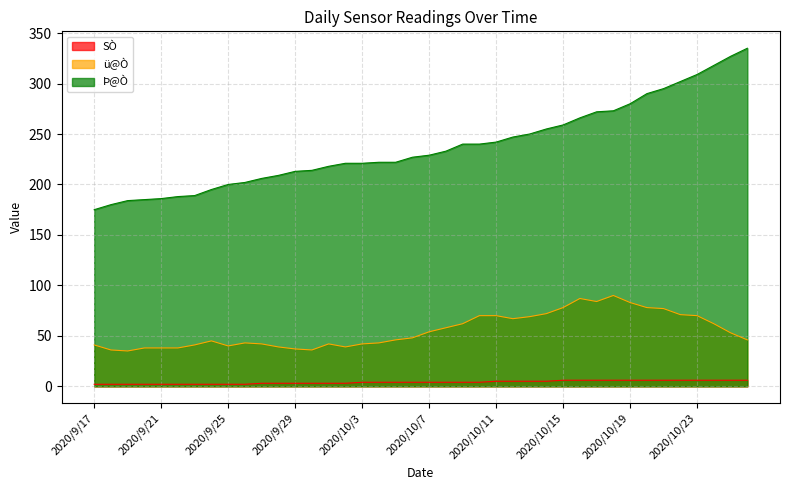

Does the chart have visible grid lines?

Yes